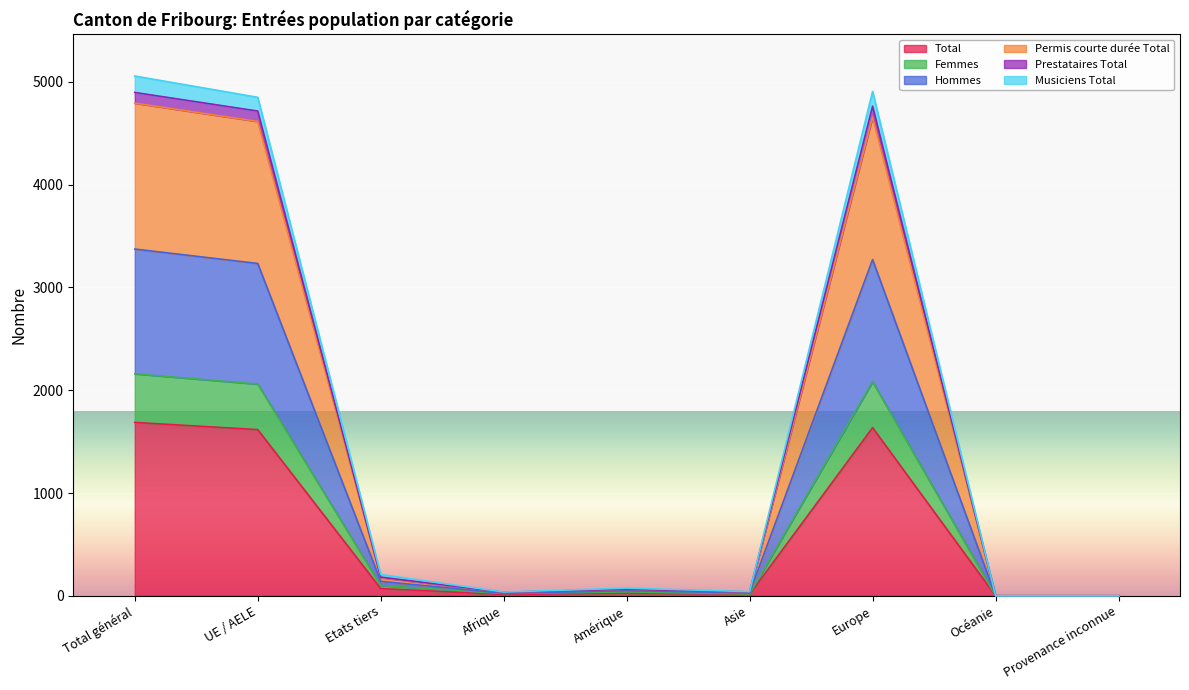

True or false: Total and Femmes cross at least once.

False